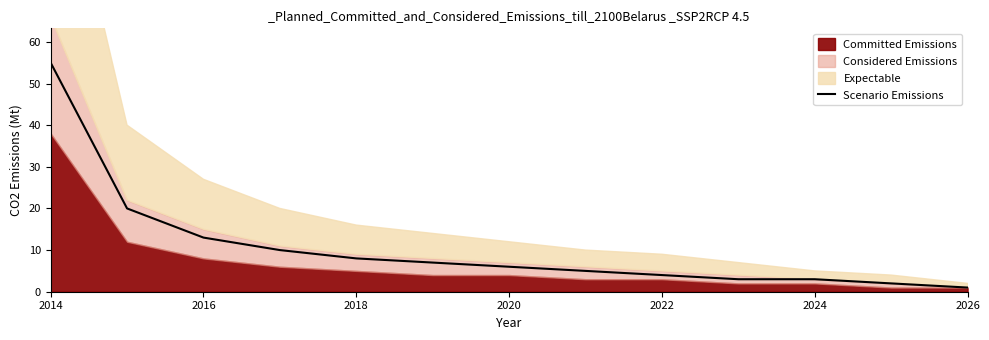

What is the maximum value for Scenario Emissions?

55